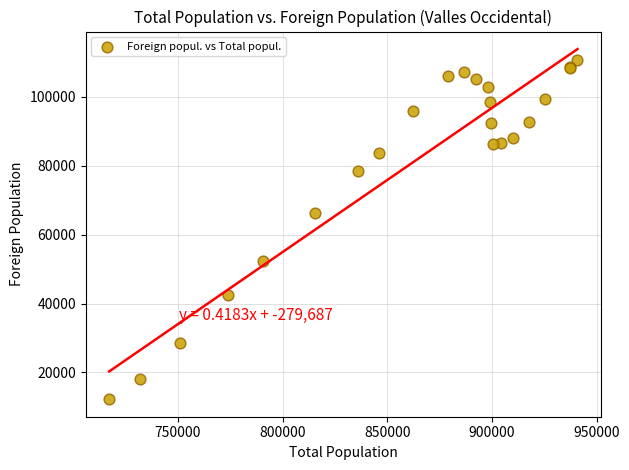

What Y value in the scatter plot is closest to 61431?

66358